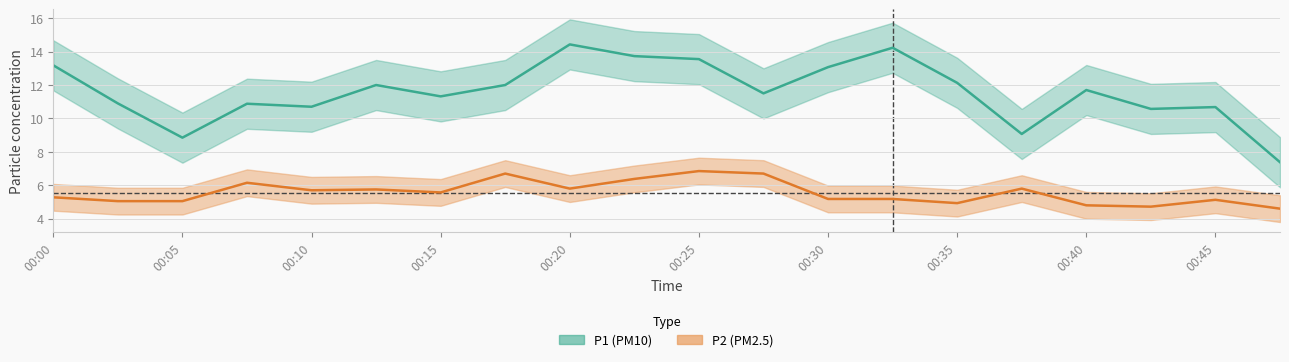

Where does the P1 series first go above 11?

00:00